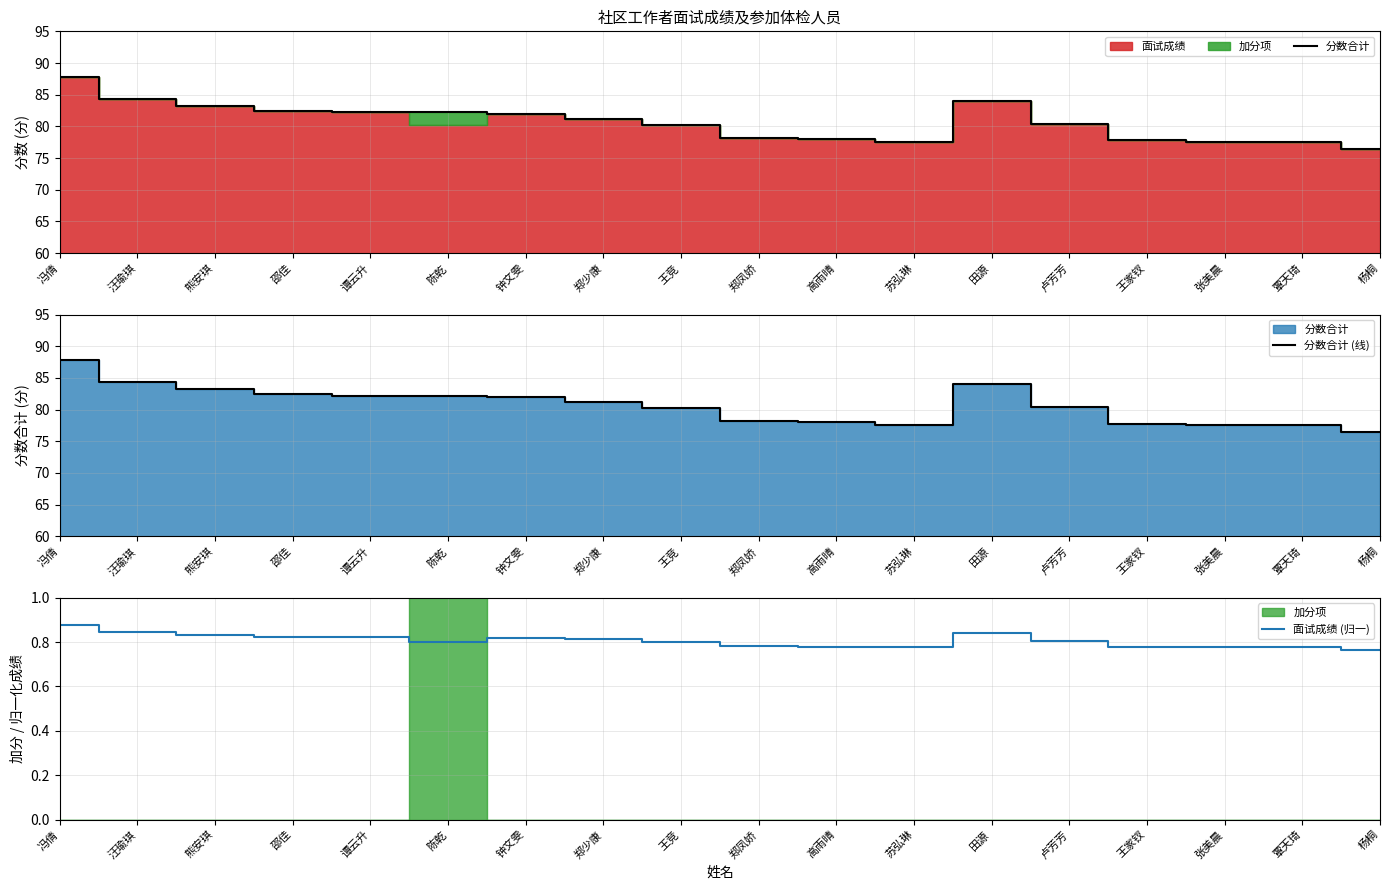

At which category is the sum across all series the highest?

冯倩